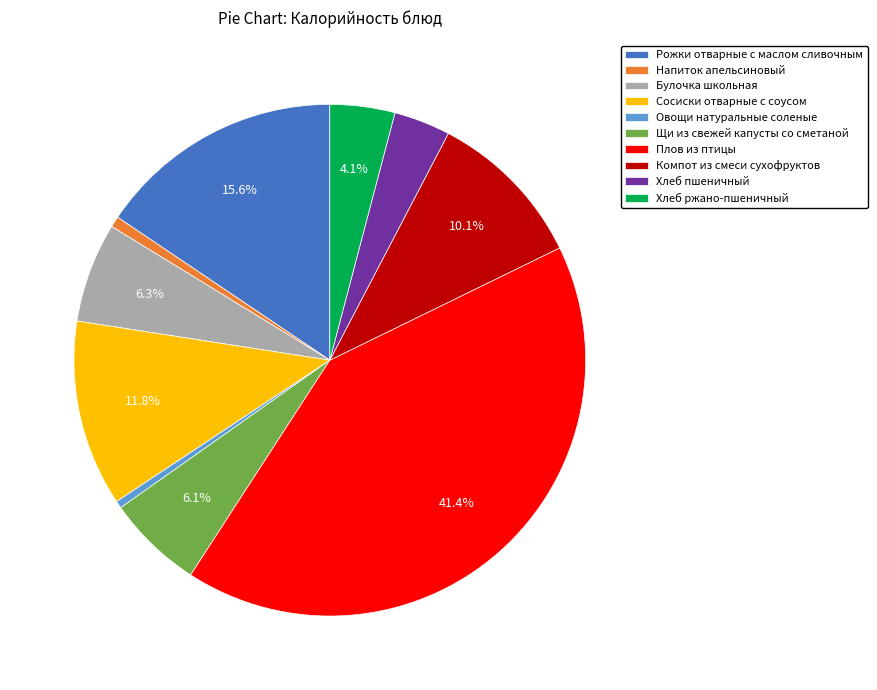

Does Щи из свежей капусты со сметаной account for over 50% of the chart?

No